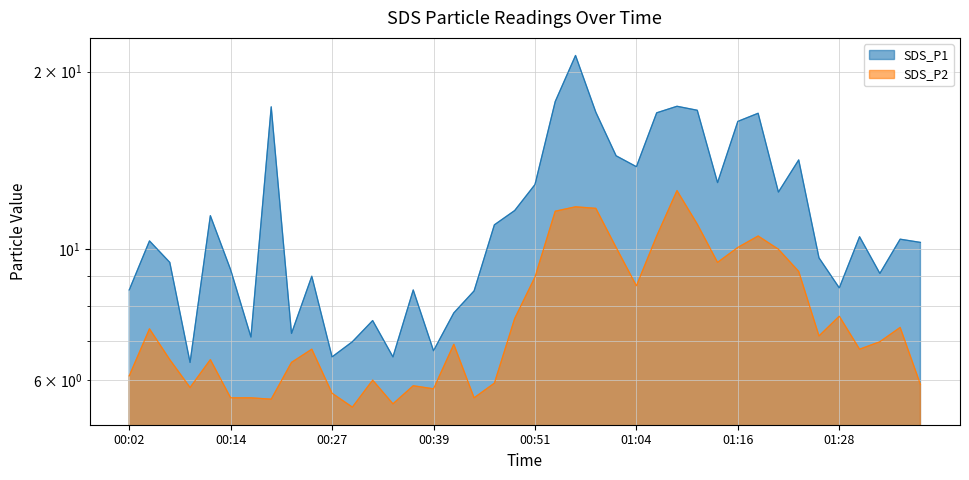

At which category does SDS_P1 reach its first local valley?

00:09